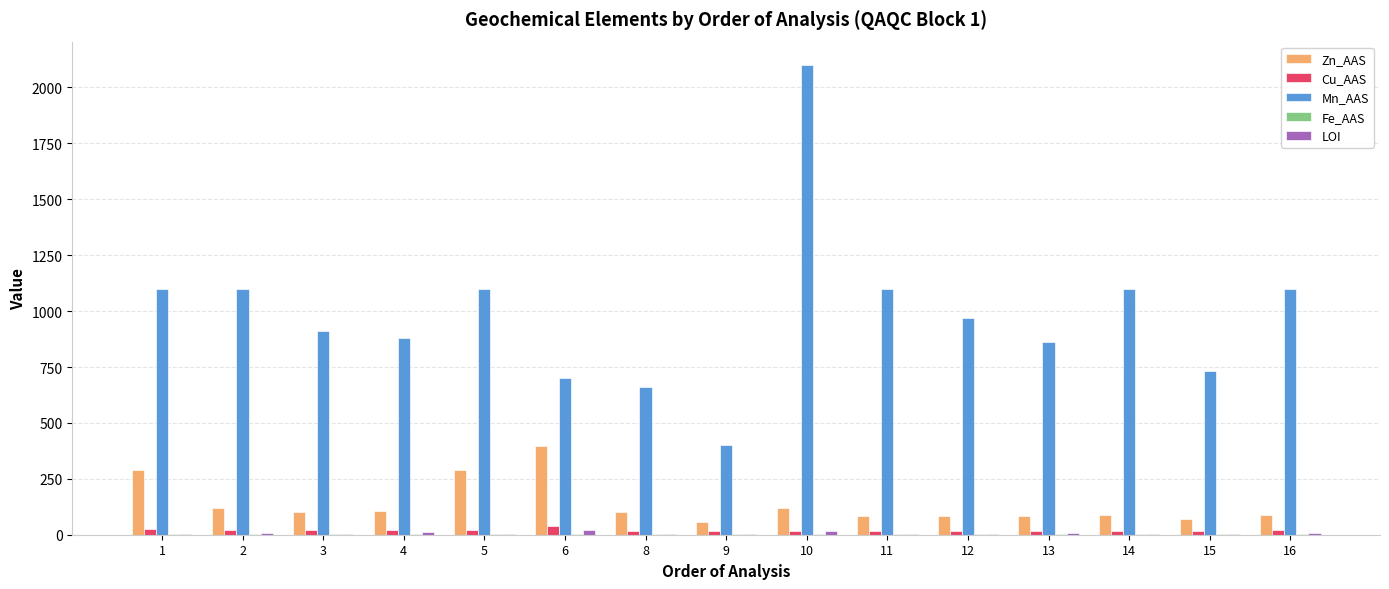

The value of Zn_AAS at 5 is 160.8. True or false?

False